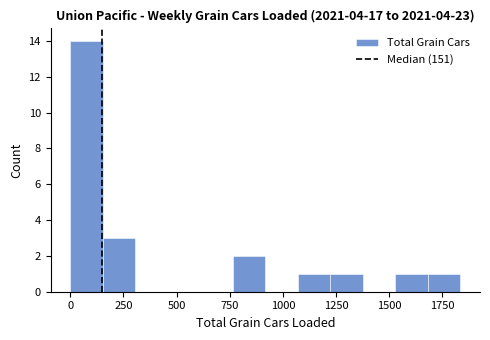

Read against the x-axis, roughly where is the centre of the tallest bar?

100